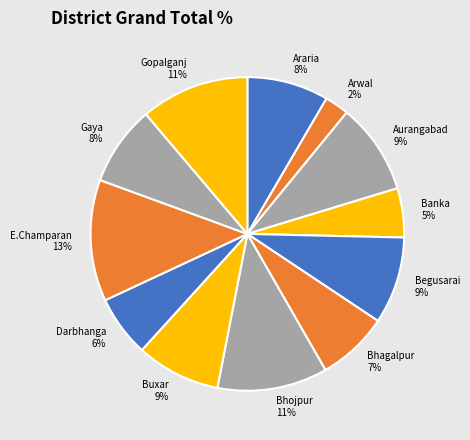

The Banka slice represents 1% of the pie. True or false?

False